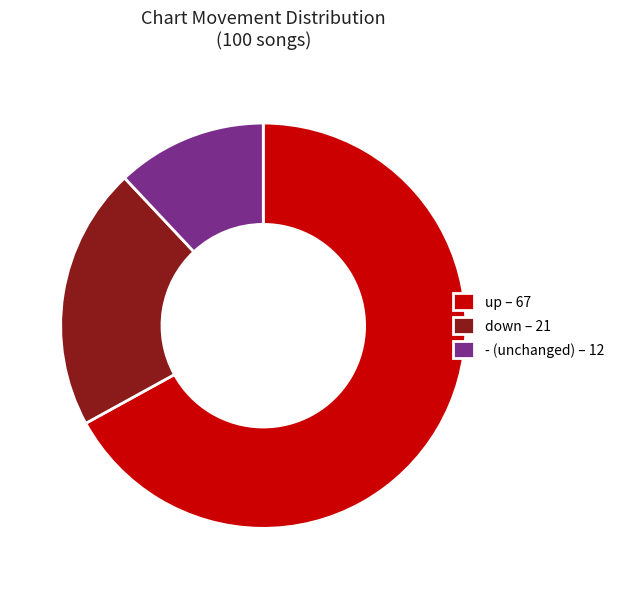

How many segments does this pie chart have?

3